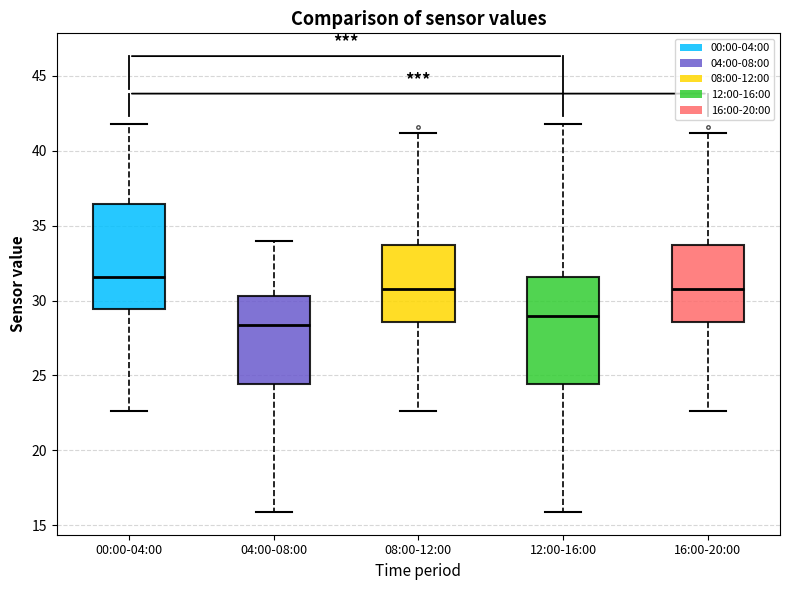

Which box has the lowest median line?

04:00-08:00